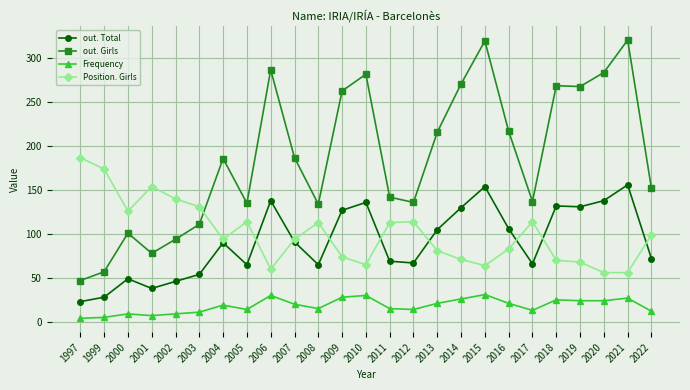

What is the difference between the highest and lowest values at 2016?

196